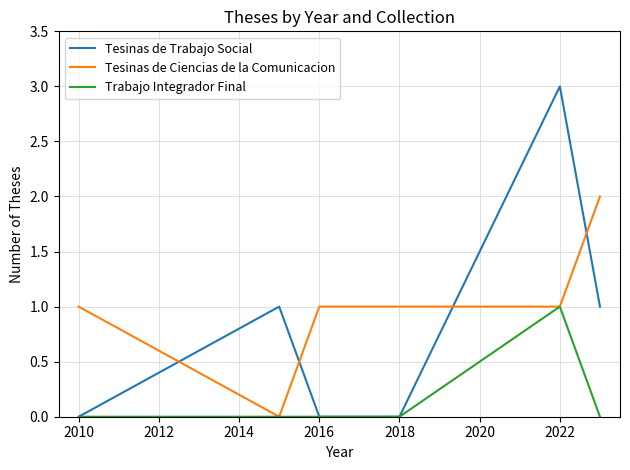

Count the Trabajo Integrador Final values in the range 0 to 1.

6